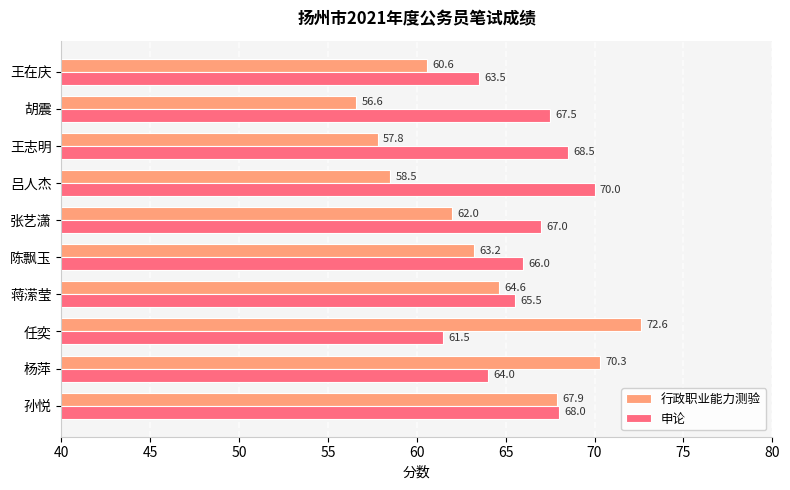

What is the total value across all series at 吕人杰?

128.5